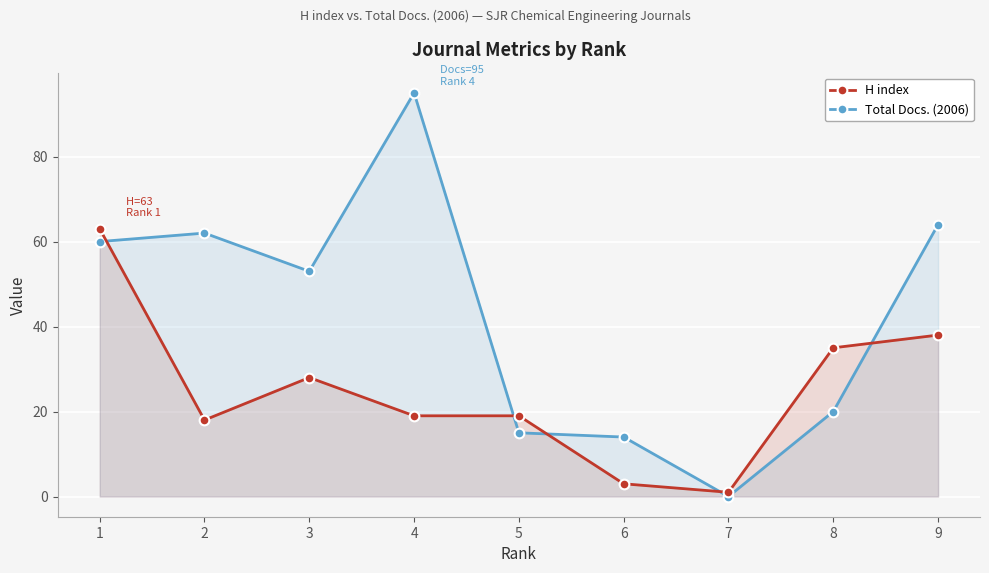

How many interior local valleys does the Total Docs. (2006) series have?

2